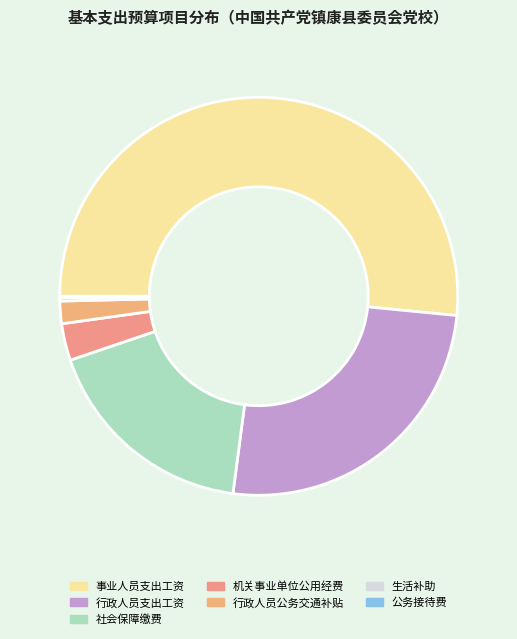

To the nearest percent, what portion does 机关事业单位公用经费 represent?

3%